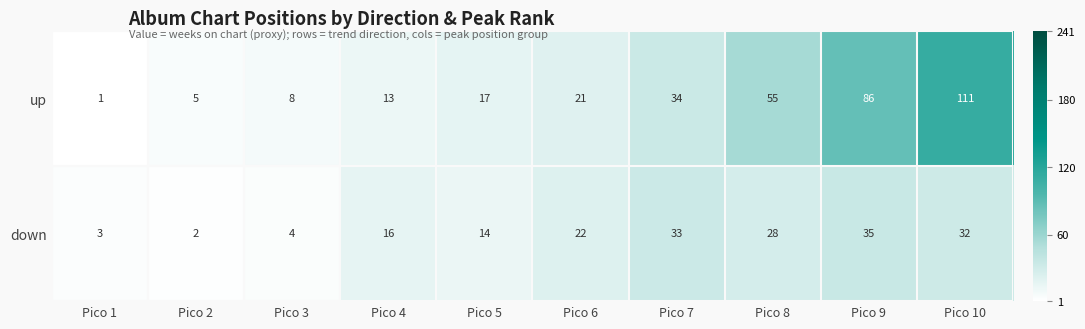

Between Pico 5 and Pico 8, which series saw the biggest shift?

up